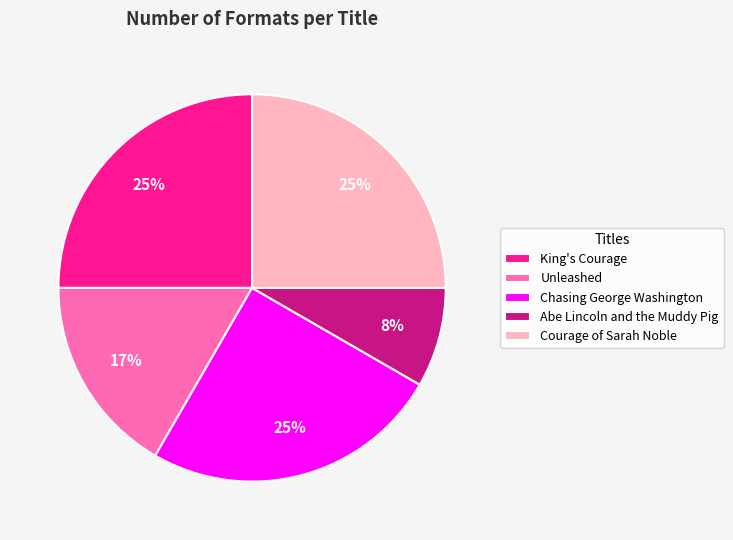

To the nearest percent, what is the combined percentage of King's Courage and Chasing George Washington?

50%